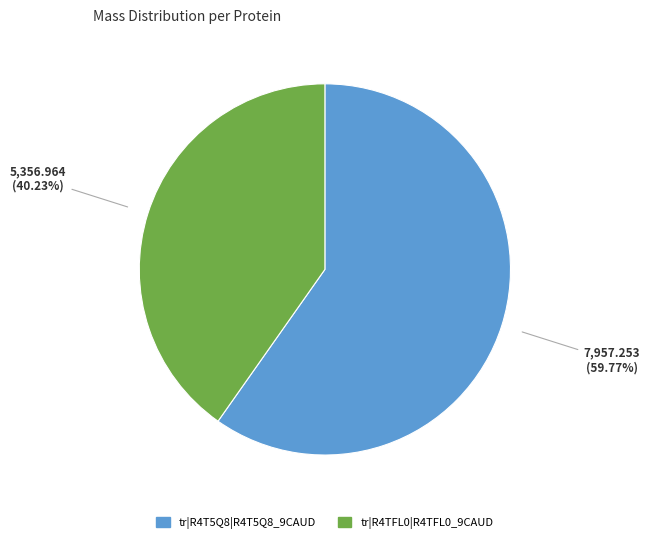

Which category accounts for the majority?

tr|R4T5Q8|R4T5Q8_9CAUD